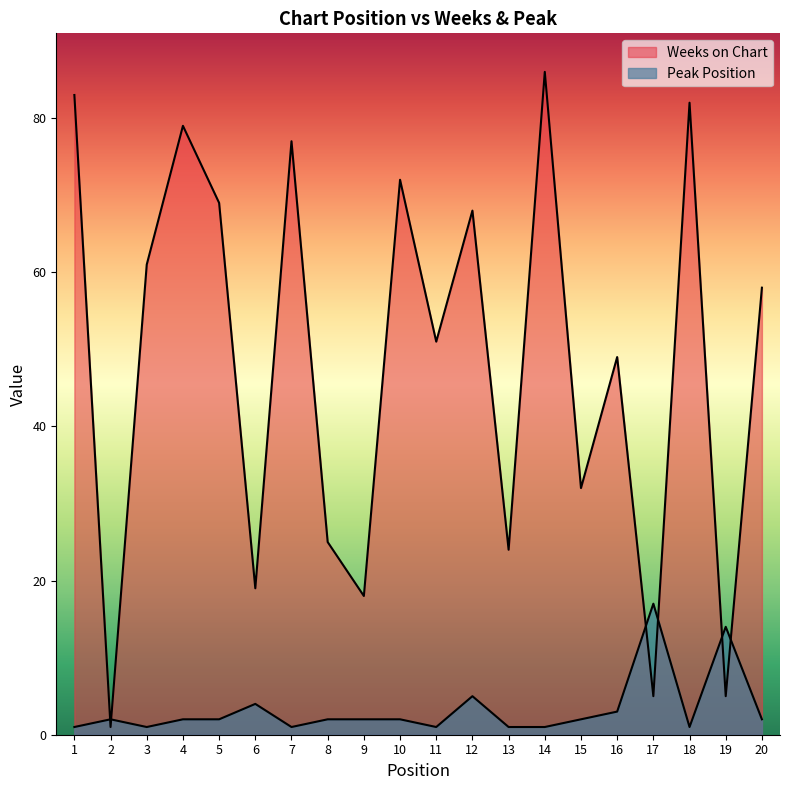

Reading left to right, extract all data points from this chart.

Weeks on Chart: 83	1	61	79	69	19	77	25	18	72	51	68	24	86	32	49	5	82	5	58
Peak Position: 1	2	1	2	2	4	1	2	2	2	1	5	1	1	2	3	17	1	14	2